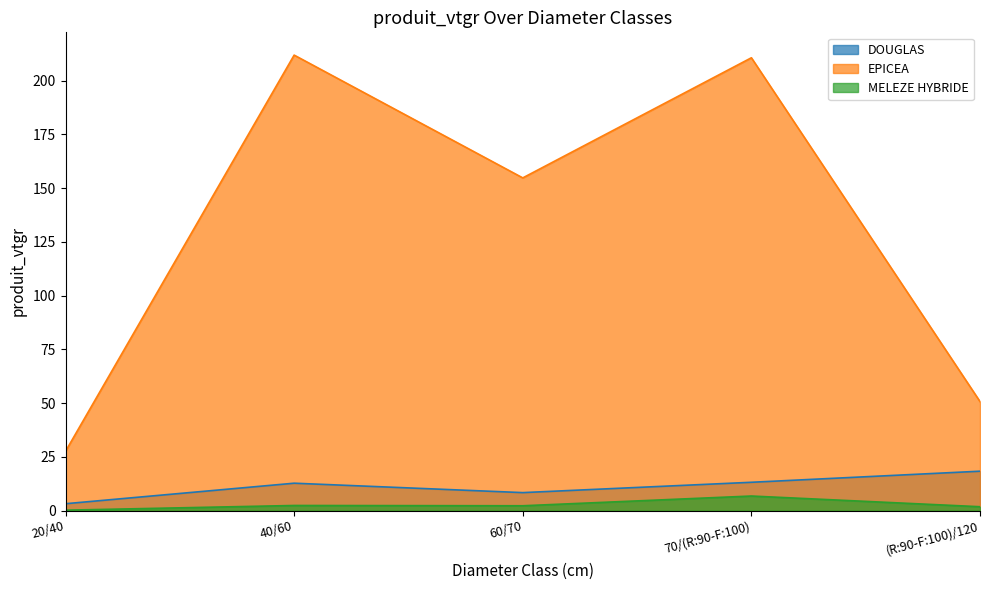

Which has a higher value, 40/60 or 70/(R:90-F:100)?

70/(R:90-F:100)